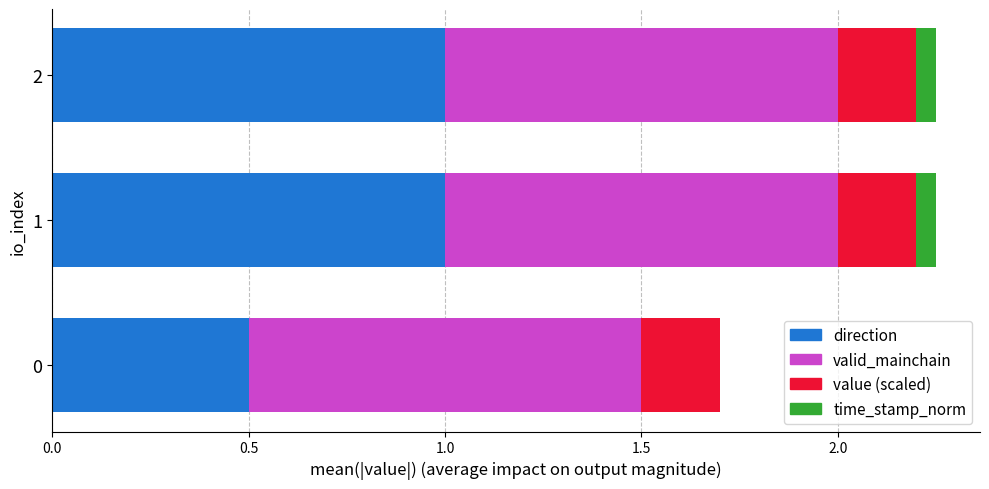

How many direction values are between 0 and 1?

3